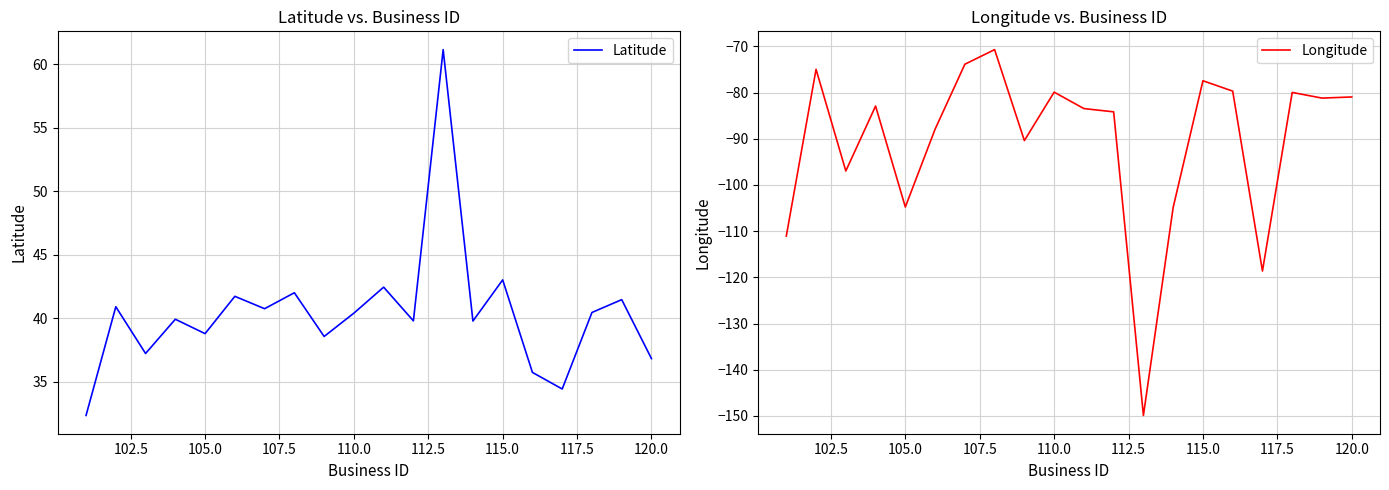

How many lines are shown in the chart?

2